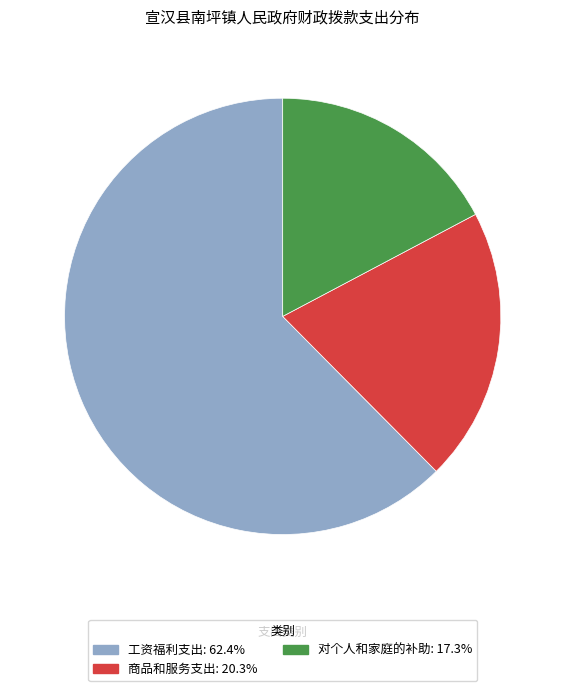

Which slice represents more than half of the pie?

工资福利支出